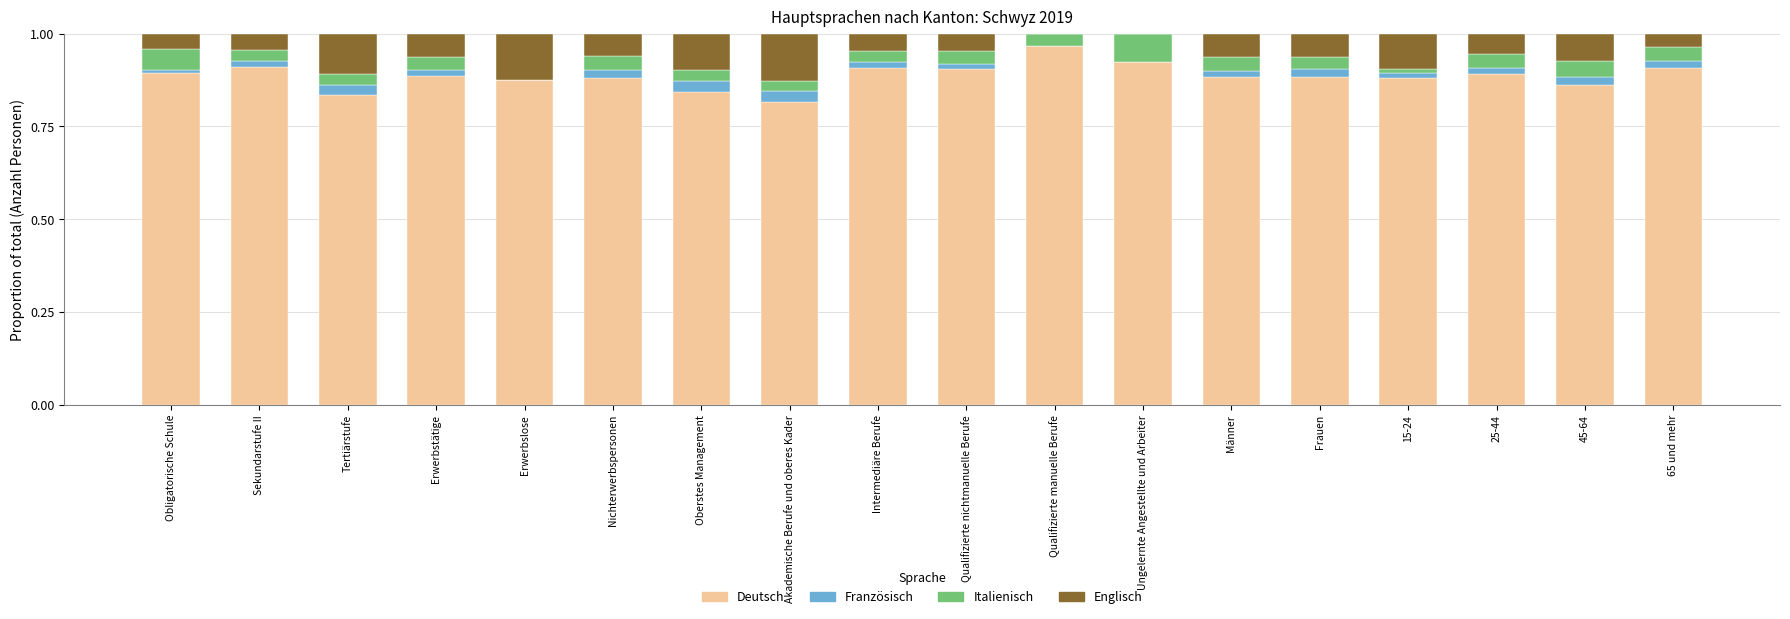

True or false: Deutsch has a value of 0.4 at Sekundarstufe II.

False